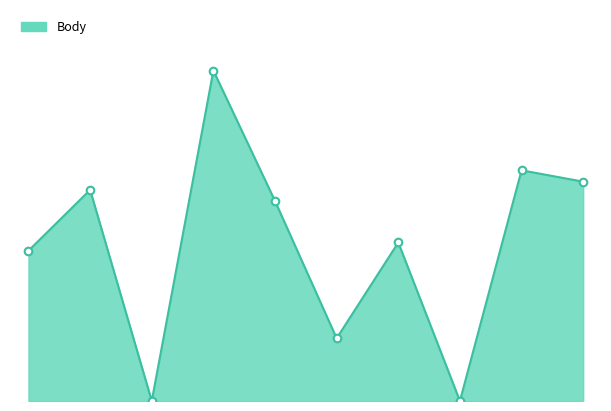

Does the chart have visible grid lines?

No